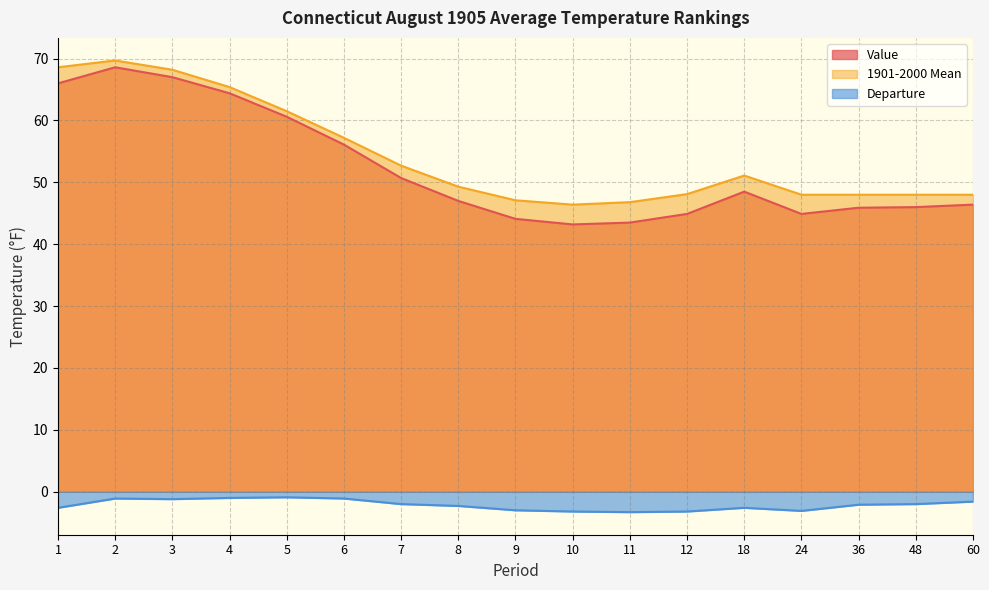

Between 7 and 12, which series saw the biggest shift?

Value